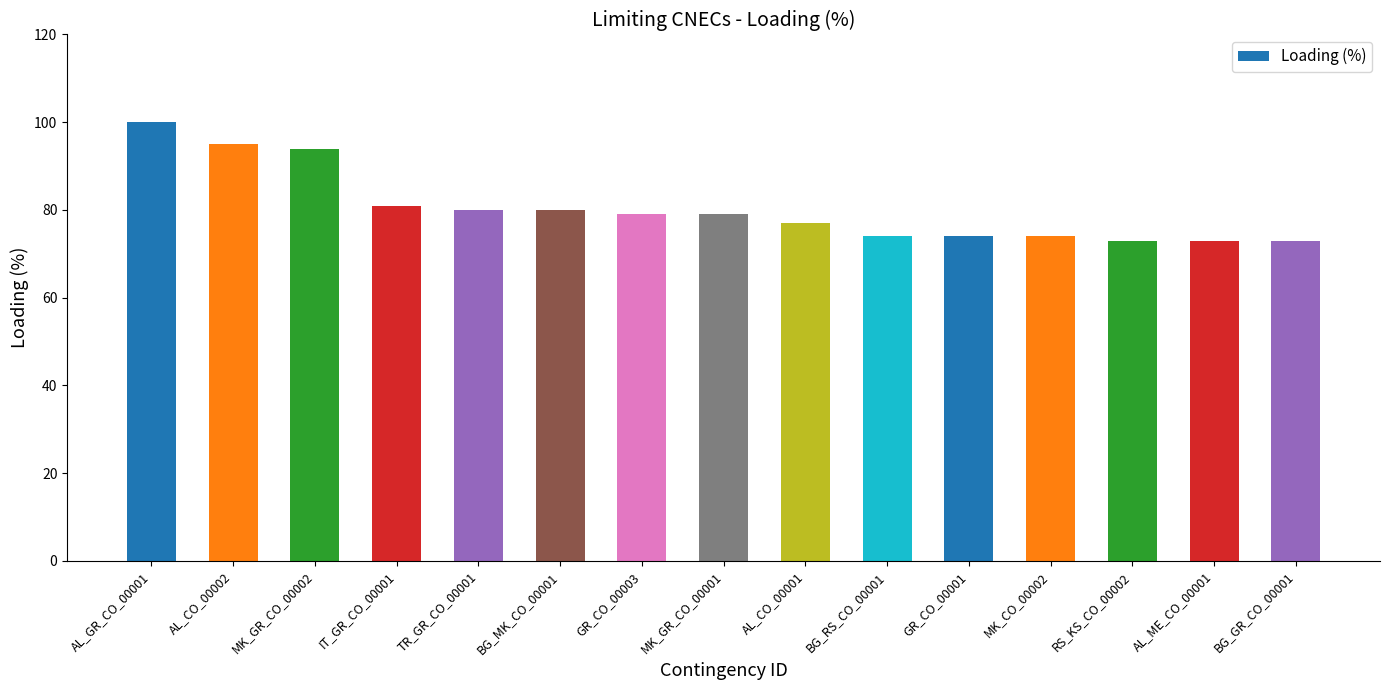

What is the approximate value at IT_GR_CO_00001?

81